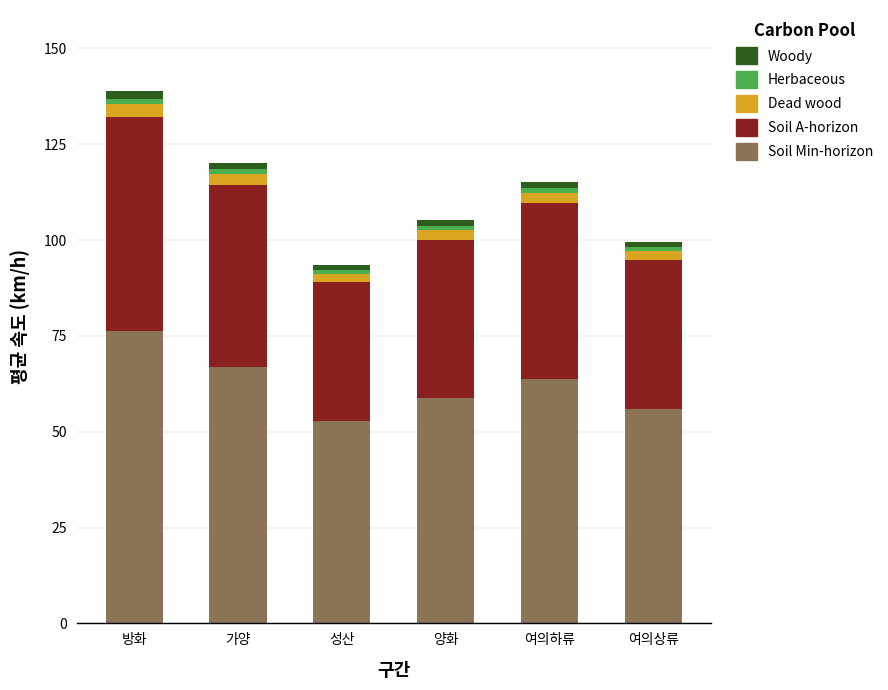

At which category is the sum across all series the highest?

방화